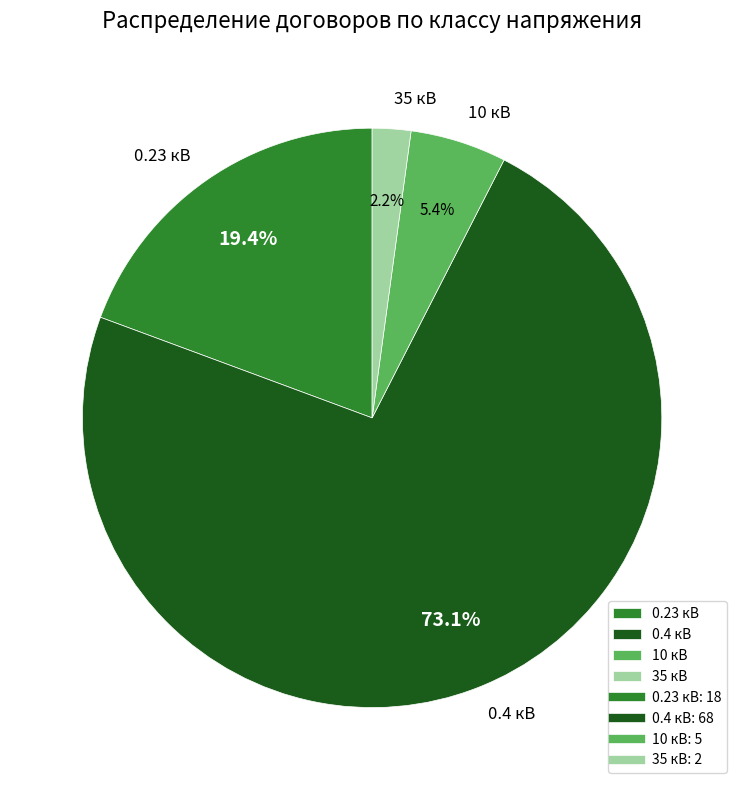

How many slices are in this pie chart?

4